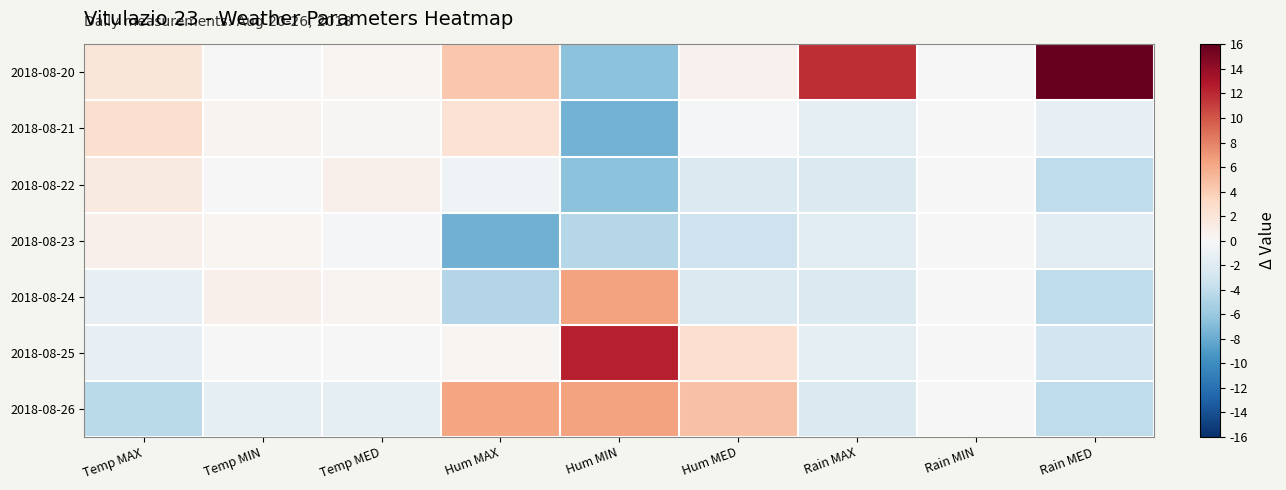

Rank the series by their maximum value, from highest to lowest.

2018-08-20, 2018-08-25, 2018-08-24, 2018-08-26, 2018-08-21, 2018-08-22, 2018-08-23